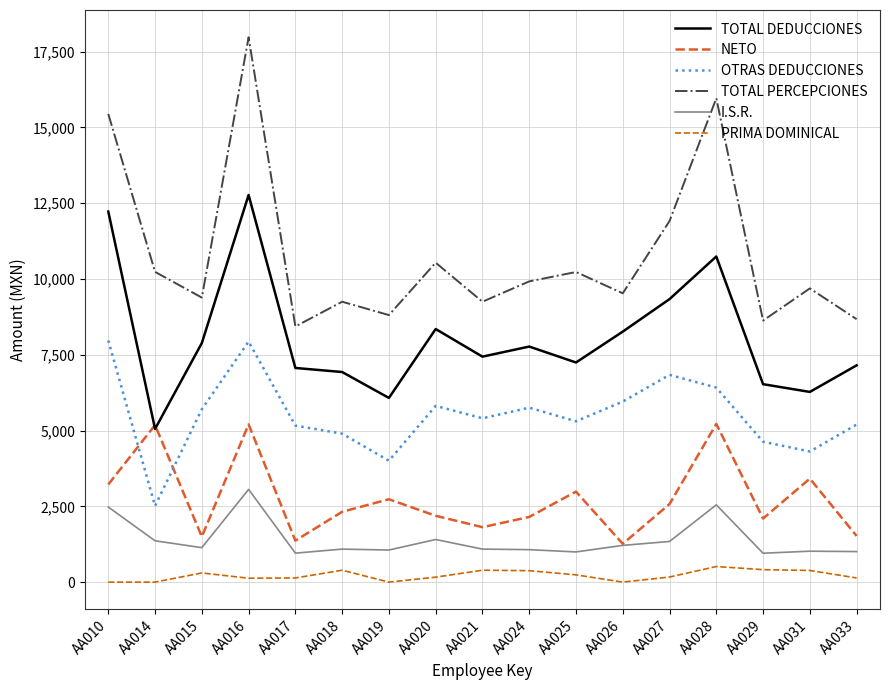

True or false: I.S.R. and PRIMA DOMINICAL intersect in this chart.

False